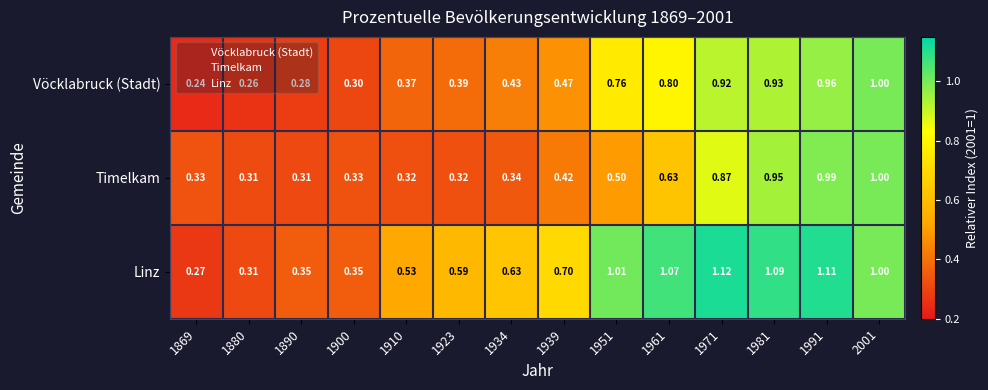

Which series has the largest total across all categories?

Linz